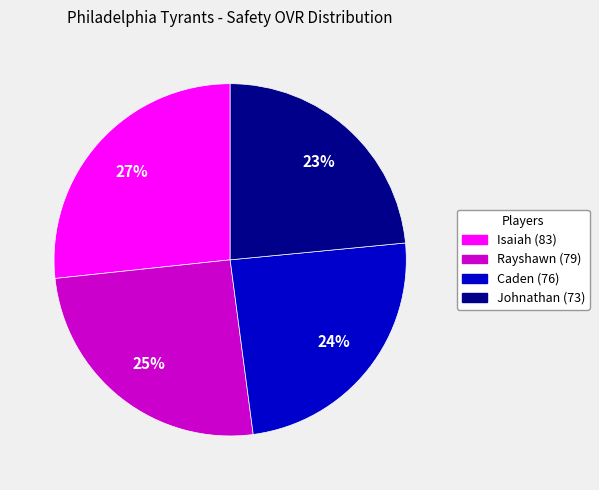

The Isaiah slice represents 27% of the pie. True or false?

True